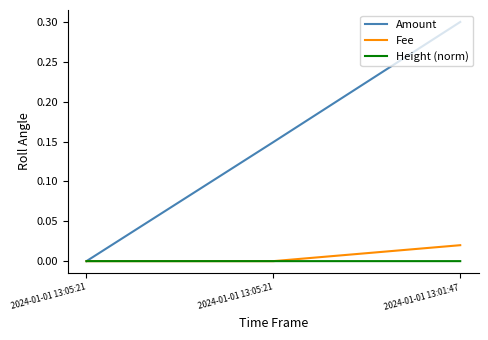

At which category is the sum across all series the highest?

2024-01-01 13:01:47